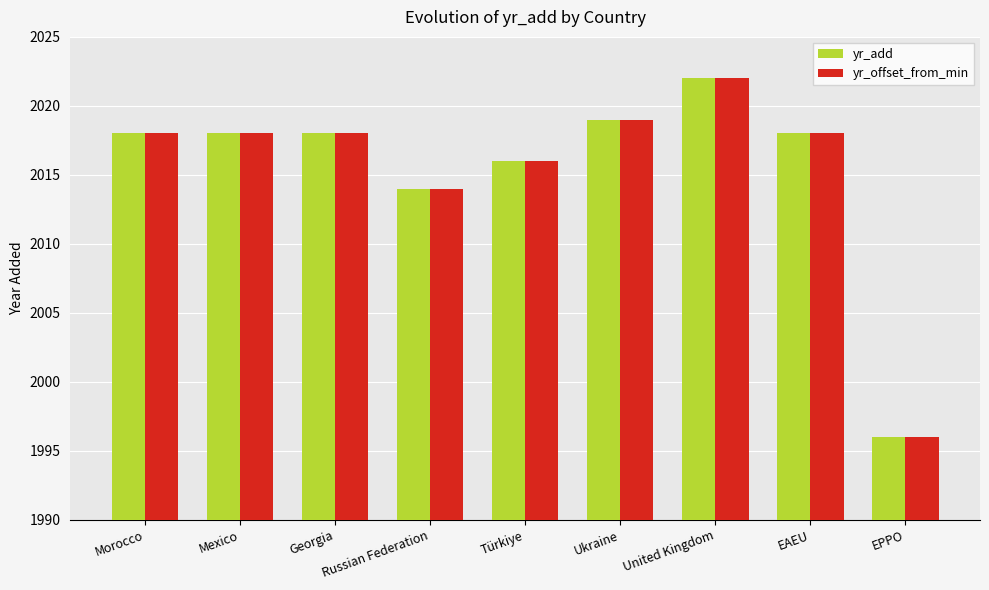

Reading left to right, extract all data points from this chart.

yr_add: Morocco=2018	Mexico=2018	Georgia=2018	Russian Federation=2014	Türkiye=2016	Ukraine=2019	United Kingdom=2022	EAEU=2018	EPPO=1996
yr_offset_from_min: Morocco=2018	Mexico=2018	Georgia=2018	Russian Federation=2014	Türkiye=2016	Ukraine=2019	United Kingdom=2022	EAEU=2018	EPPO=1996